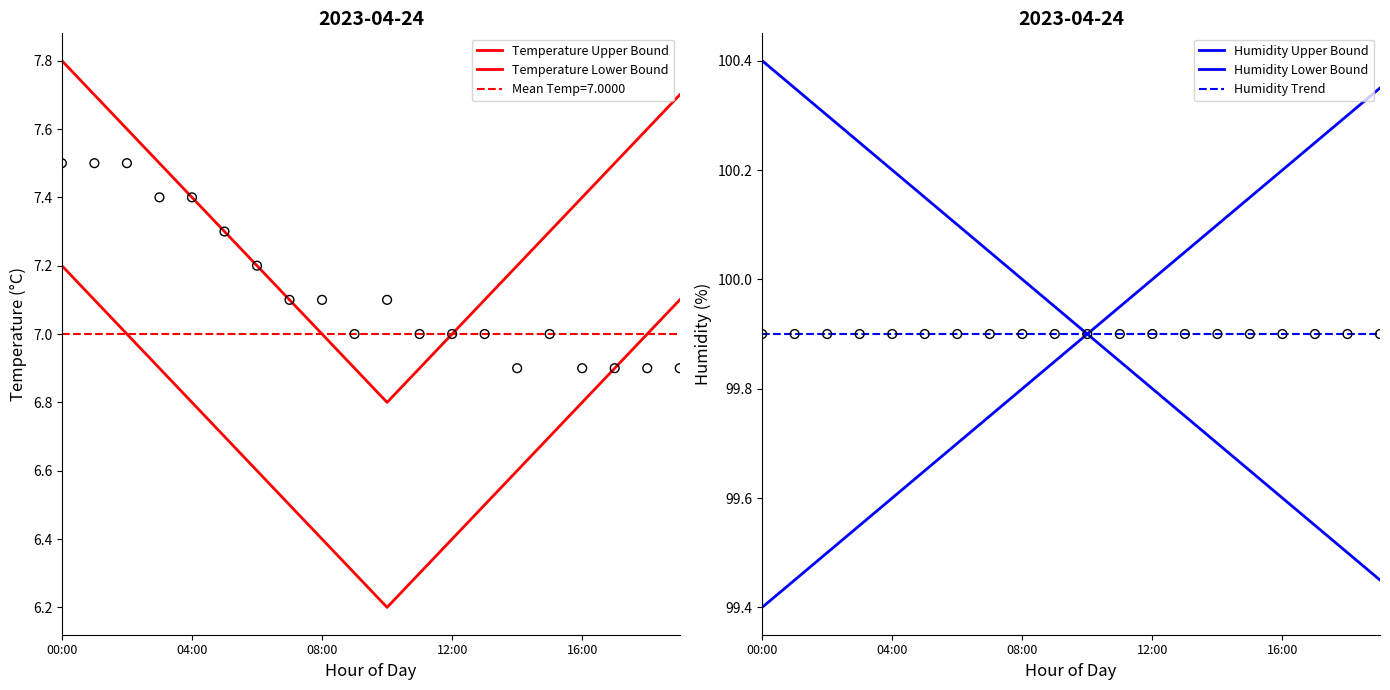

At which category is the sum across all series the highest?

00:00